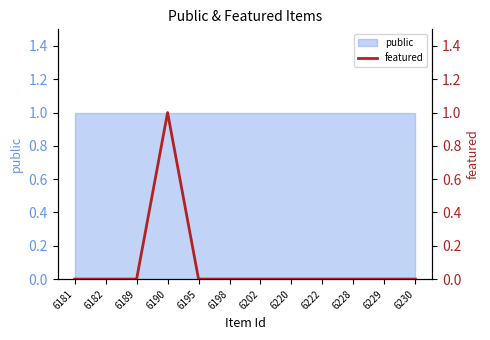

Count the number of categories in the chart.

12